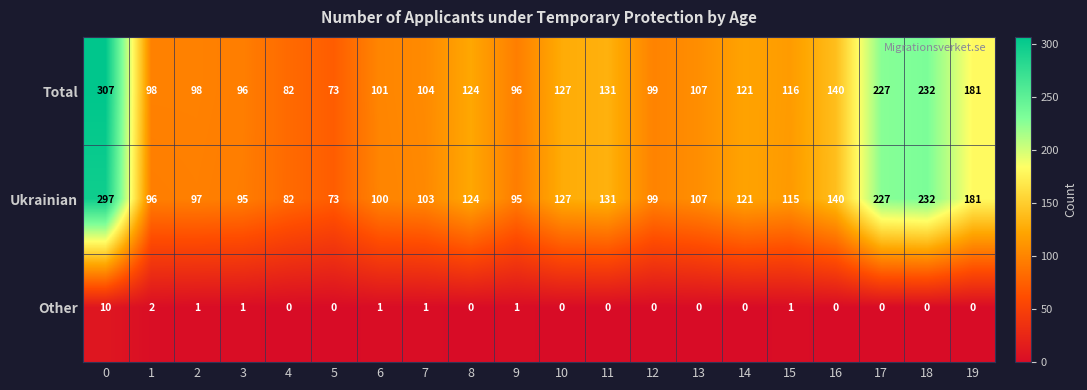

What is the difference between the maximum and minimum values in the Other series?

10